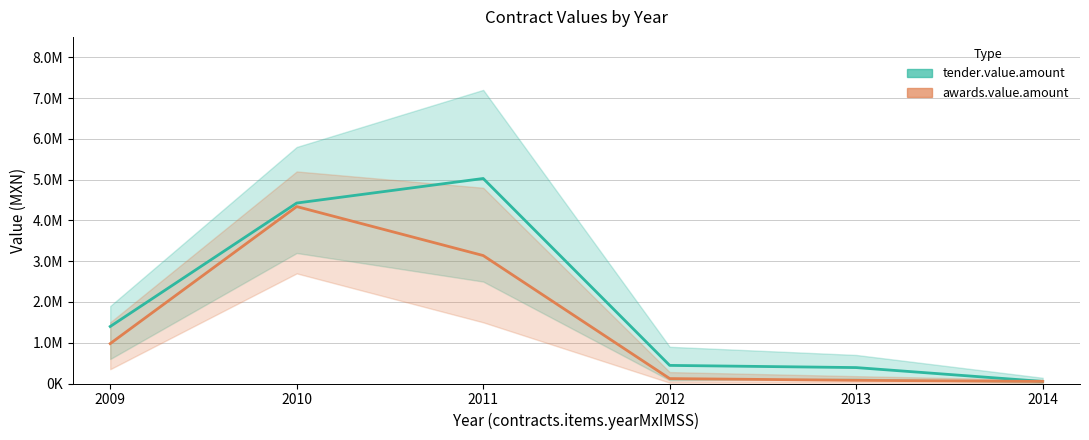

True or false: awards.value.amount and contracts.items.valueMxIMSS cross at least once.

False